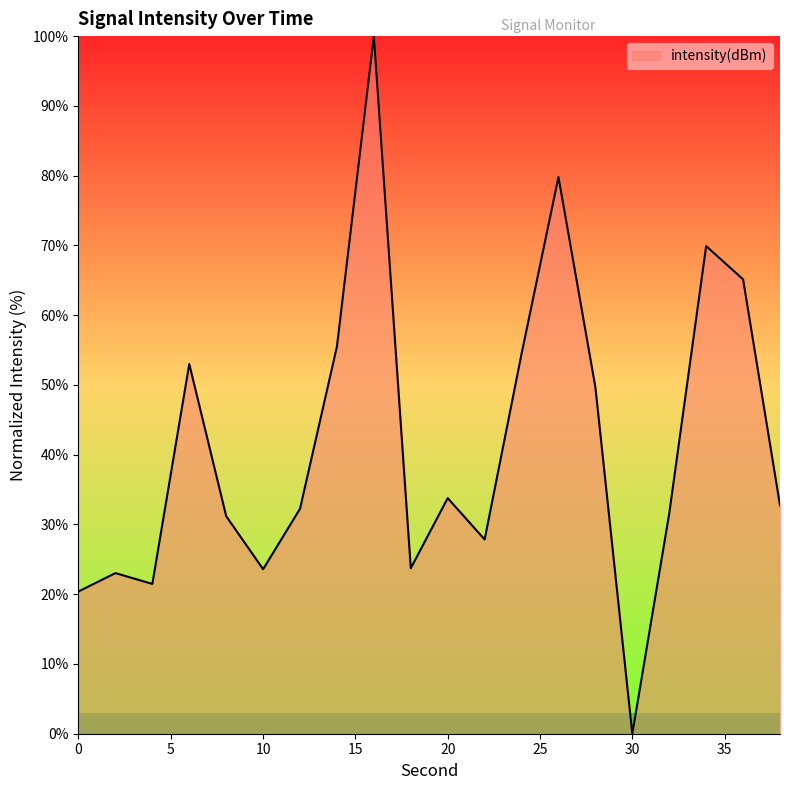

What is the greatest value displayed?

100.0